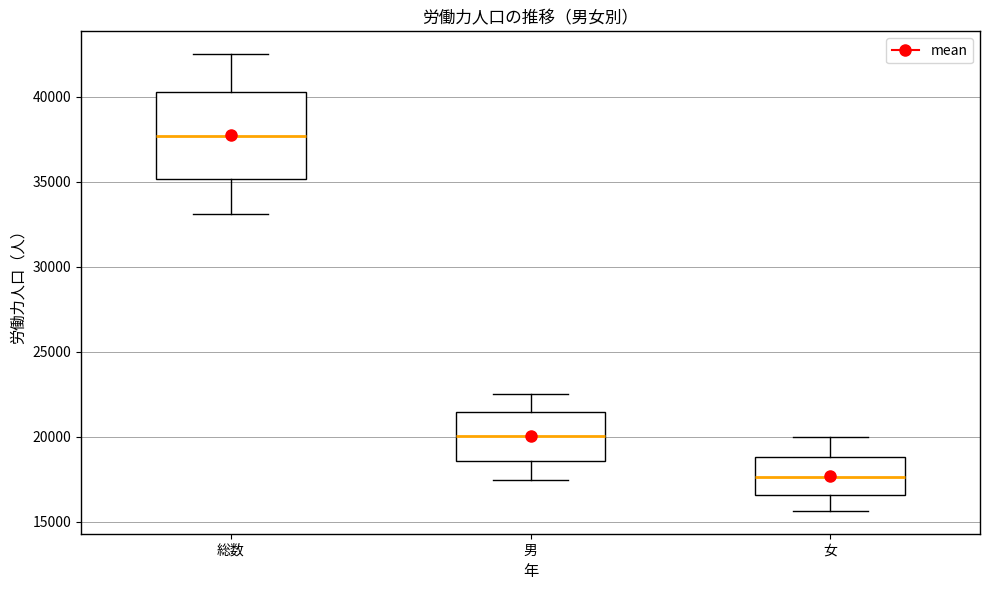

Reading left to right, read every box against the y-axis: the position of its median line, the range the box covers, and the ends of its whiskers. The values are not printed on the chart, so give them approximately, as read against the axis.

総数: median 37500, box 35000 to 40500, whiskers 33000 to 42500
男: median 20000, box 18500 to 21500, whiskers 17500 to 22500
女: median 17500, box 16500 to 19000, whiskers 15500 to 20000